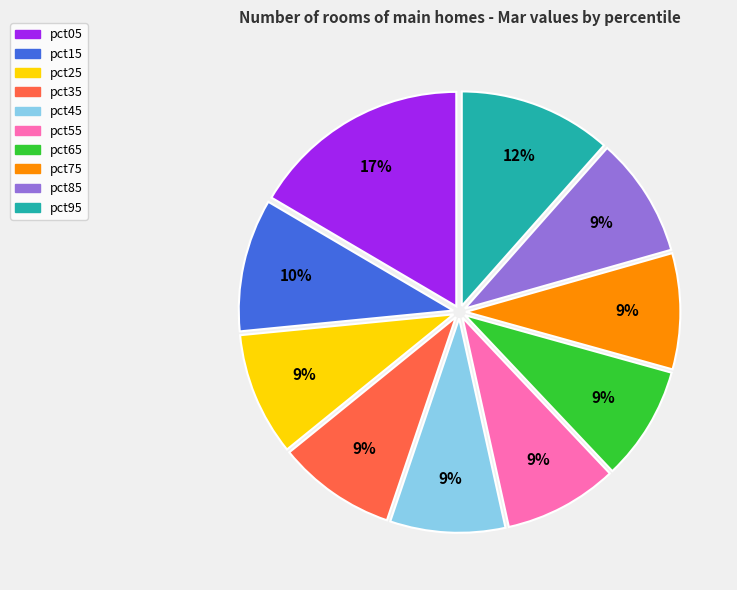

Does any single category account for the majority?

No